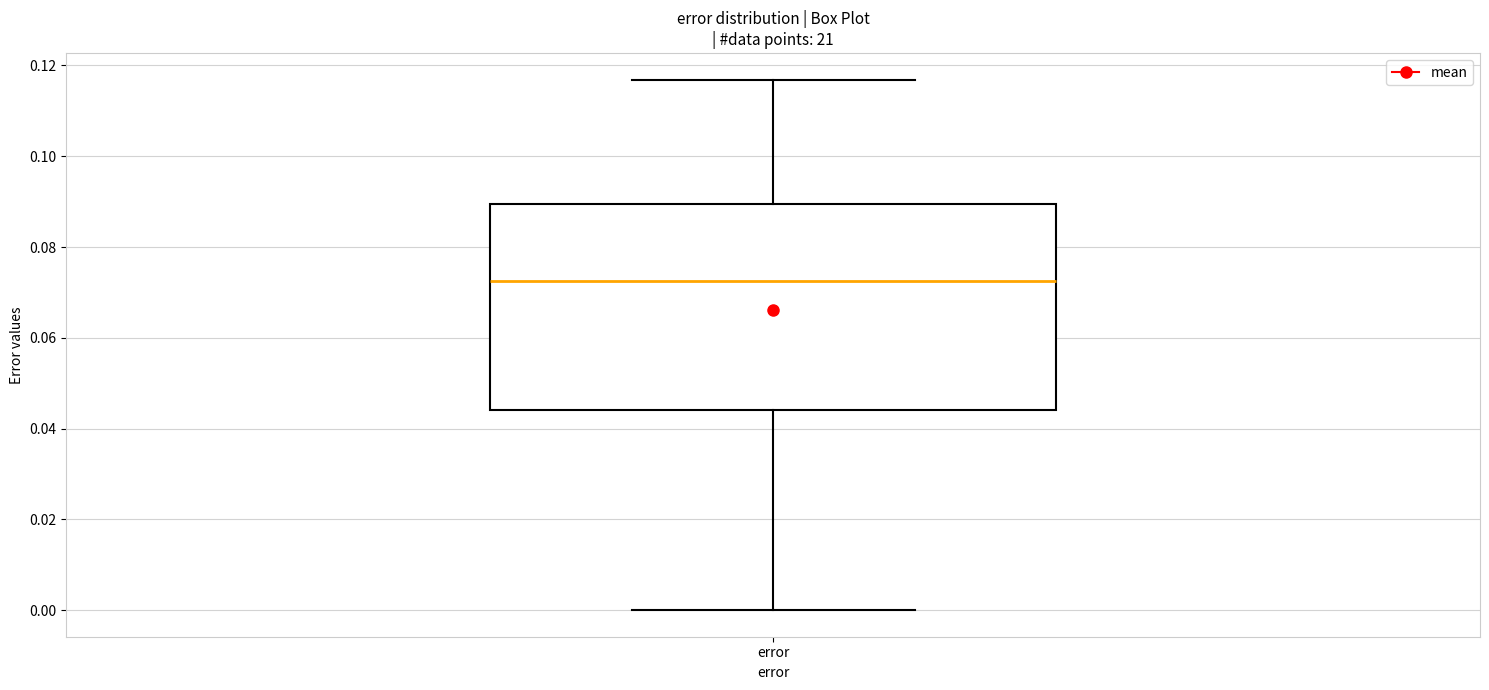

Read this box plot against the y-axis: the position of the median line, the range covered by the box, and the ends of both whiskers. The values are not printed on the chart, so give them approximately, as read against the axis.

median 0.072, box 0.044 to 0.090, whiskers 0.000 to 0.116